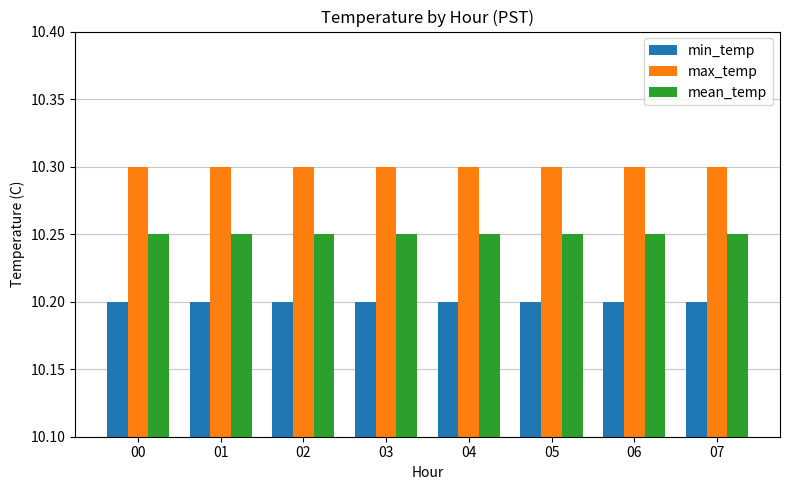

At 05, list the series in order from smallest to largest.

min_temp, mean_temp, max_temp